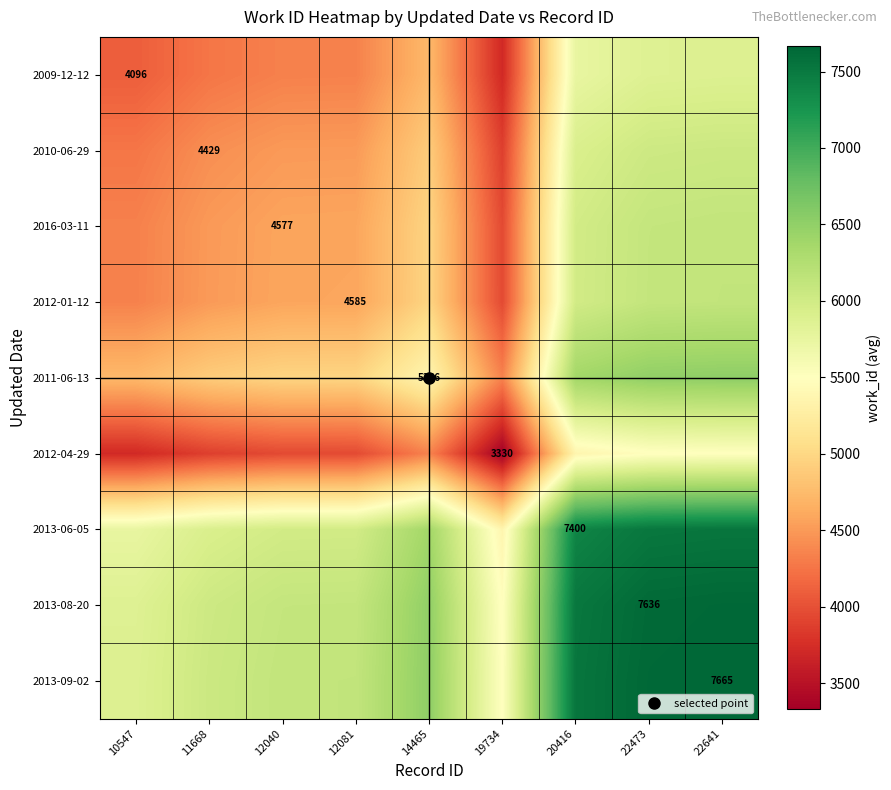

What is the difference between the 2012-01-12 values at 11668 and 22641?

1618.0